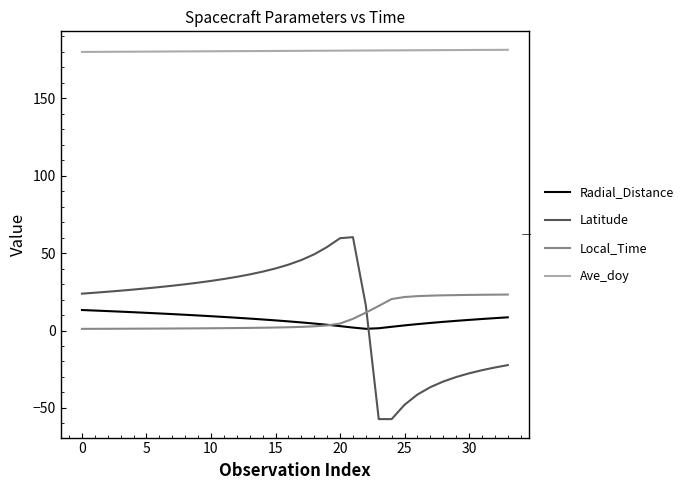

What is the difference between the second highest and minimum values in the Local_Time series?

22.1